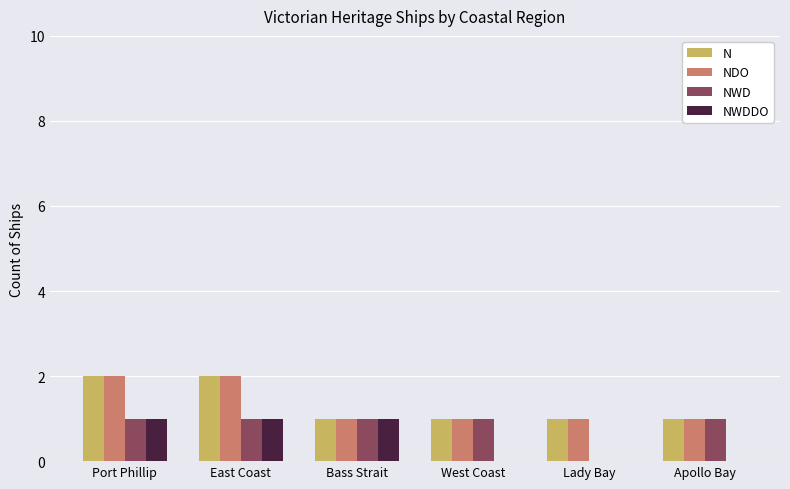

Reading left to right, what are all the values shown in this chart?

N: Port Phillip=2	East Coast=2	Bass Strait=1	West Coast=1	Lady Bay=1	Apollo Bay=1
NDO: Port Phillip=2	East Coast=2	Bass Strait=1	West Coast=1	Lady Bay=1	Apollo Bay=1
NWD: Port Phillip=1	East Coast=1	Bass Strait=1	West Coast=1	Lady Bay=0	Apollo Bay=1
NWDDO: Port Phillip=1	East Coast=1	Bass Strait=1	West Coast=0	Lady Bay=0	Apollo Bay=0